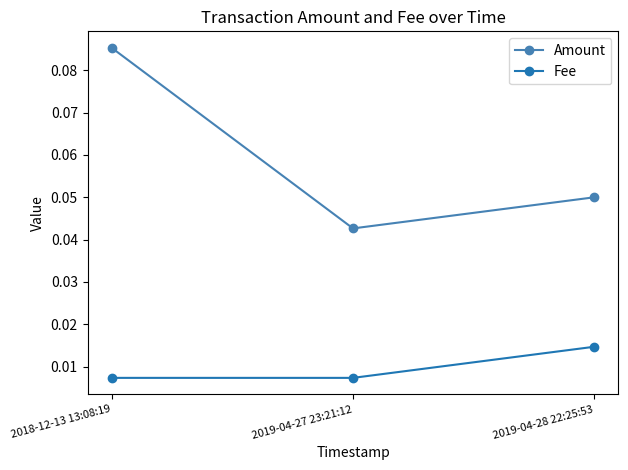

Does the chart display data point markers on the line(s)?

Yes